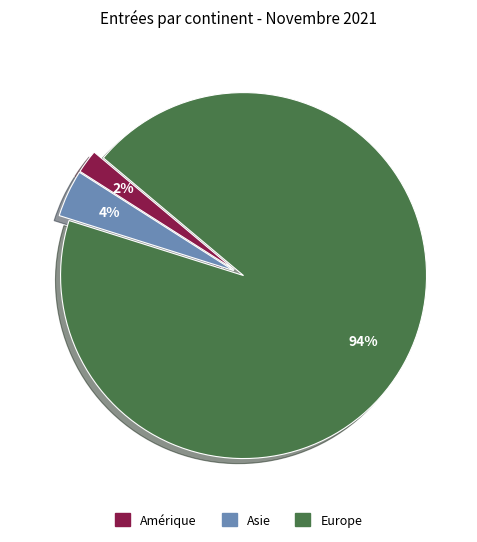

To the nearest percent, what is the difference between the largest and smallest slice percentages?

92%